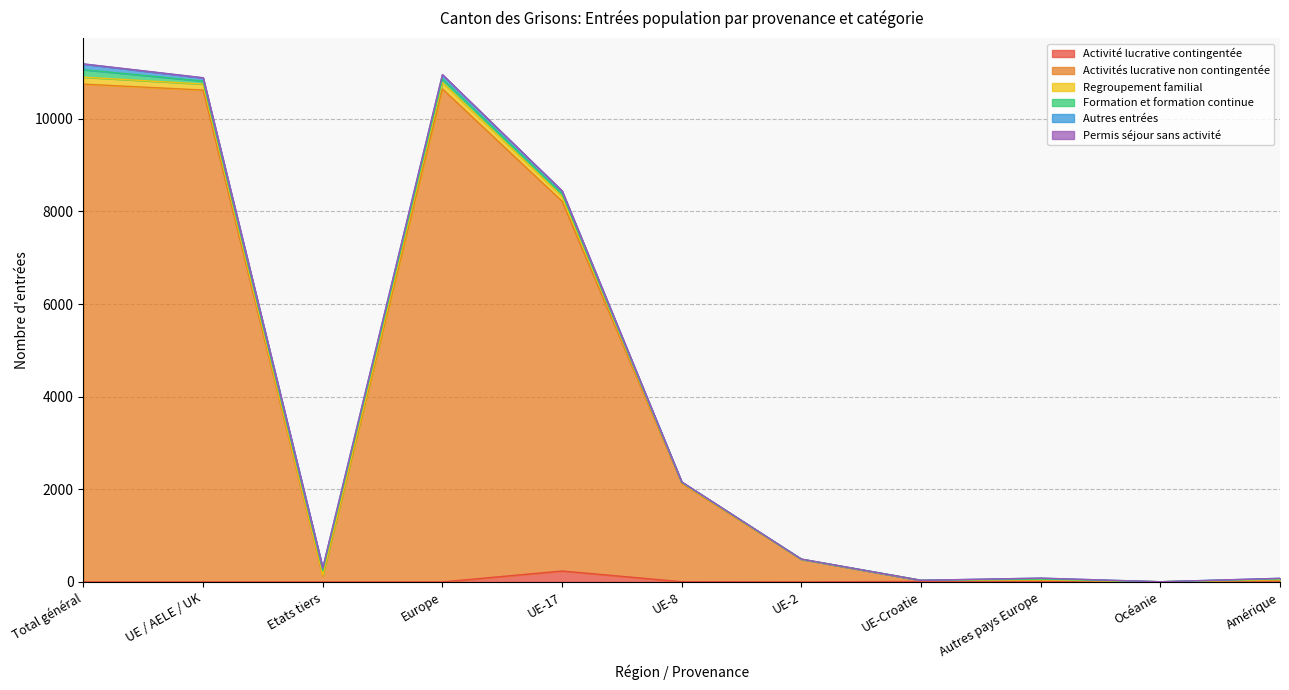

List the labels in order of Activité lucrative contingentée value, largest first.

UE-17, Autres pays Europe, UE-Croatie, UE-8, Océanie, UE-2, Total général, UE / AELE / UK, Etats tiers, Europe, Amérique